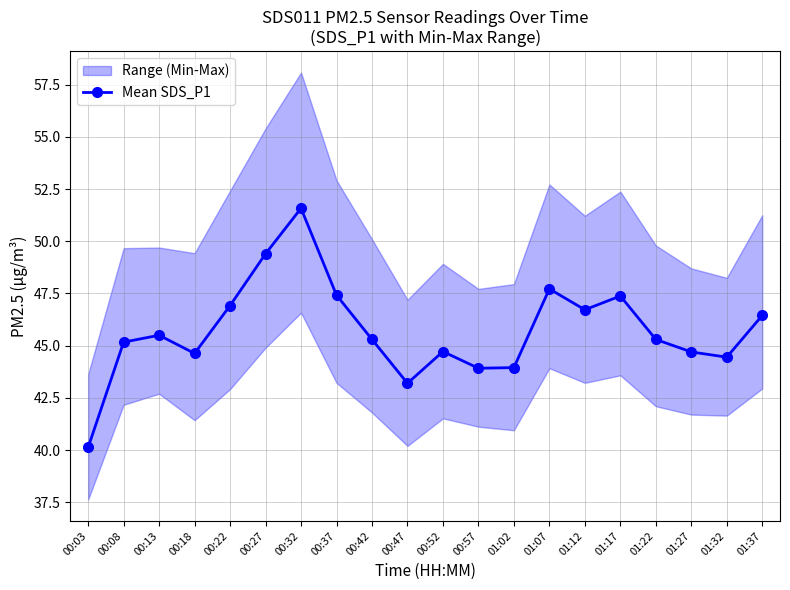

Which category has the lowest value across all series?

00:03